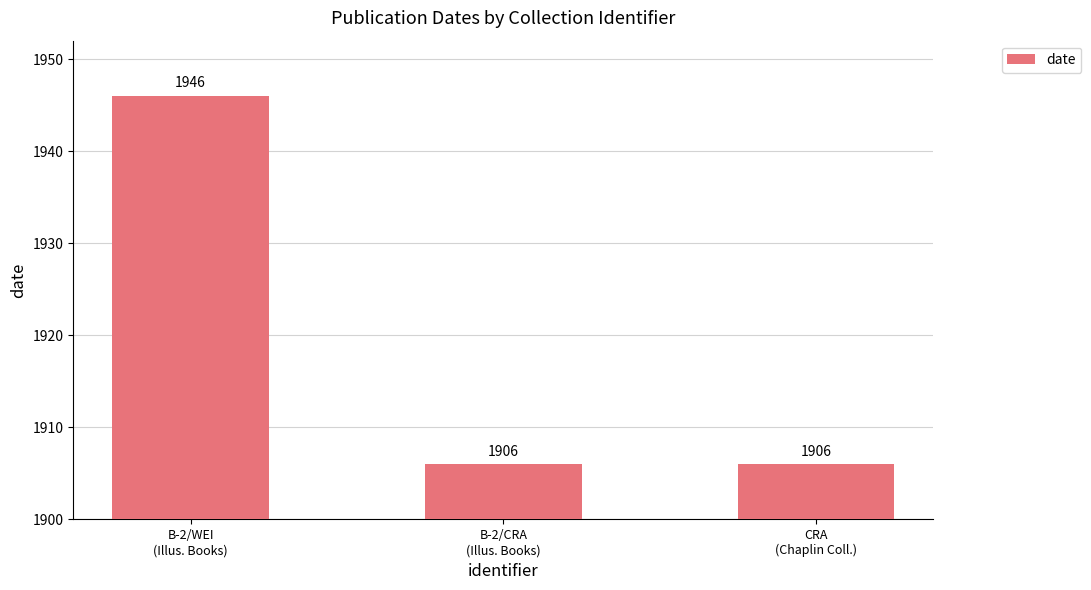

The value at B-2/CRA
(Illus. Books) is 2596. True or false?

False